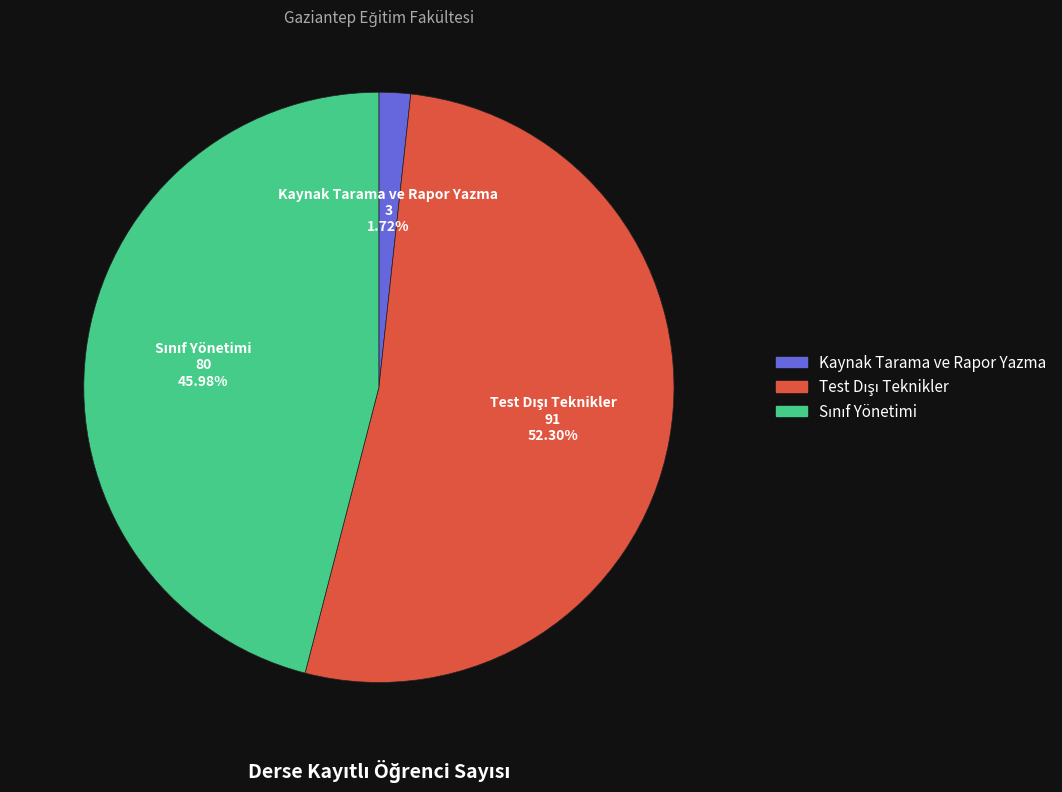

What portion of the pie excludes Kaynak Tarama ve Rapor Yazma?

98.3%